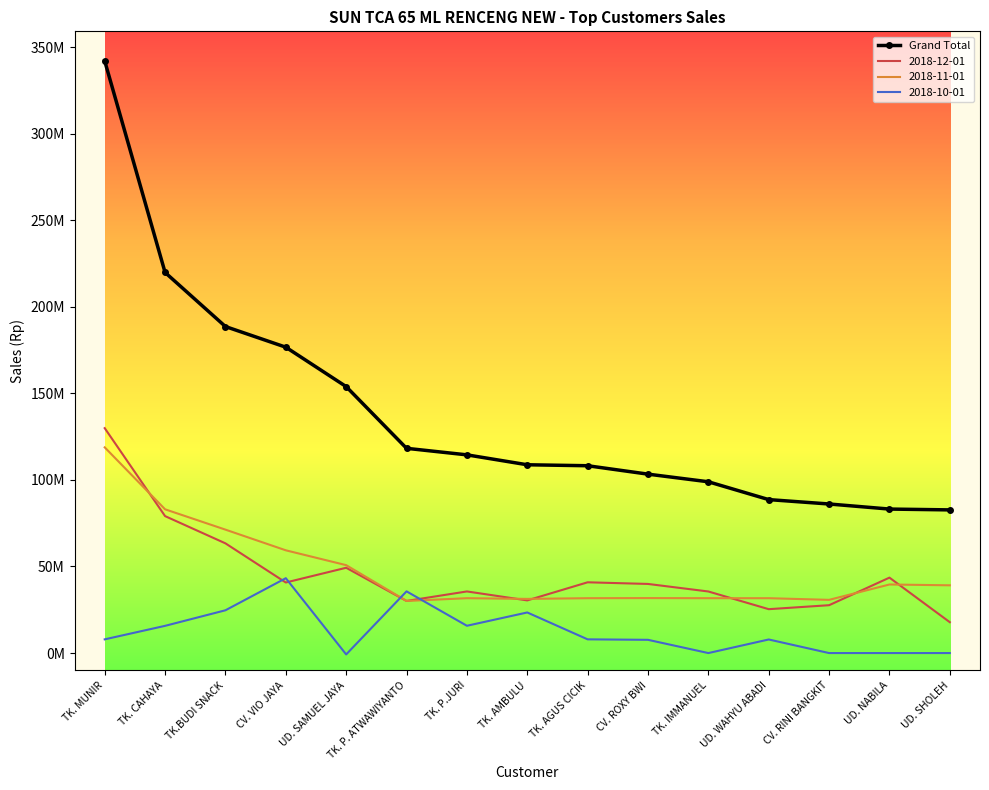

What are all the series names shown in the legend?

Grand Total, 2018-12-01, 2018-11-01, 2018-10-01